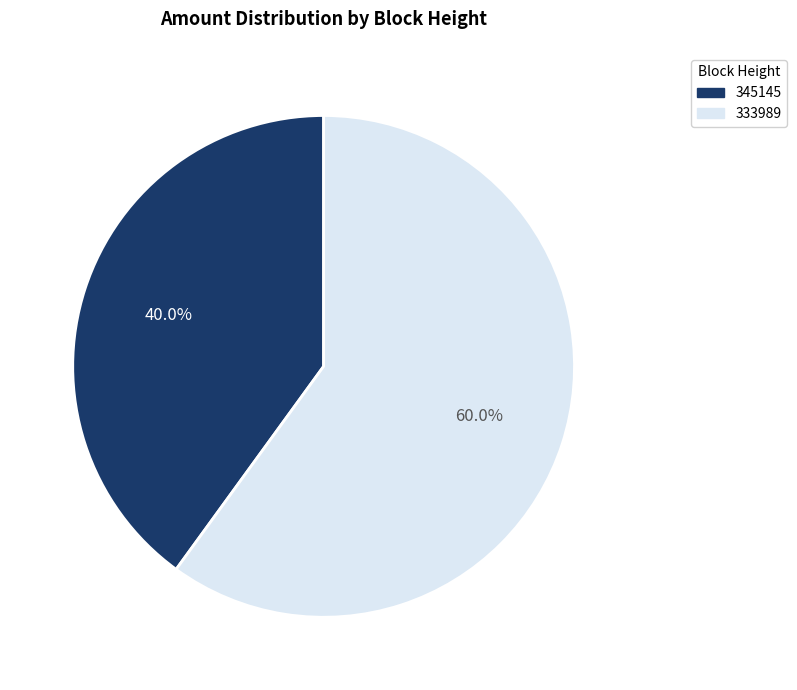

Is the sum of 333989 and 345145 greater than half?

Yes